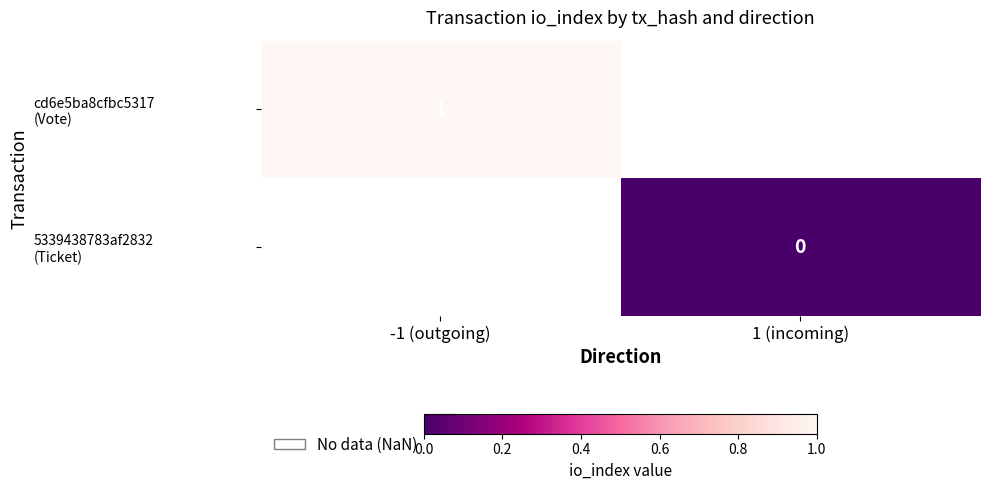

At which label does 5339438783af2832 (Ticket) reach its minimum?

-1 (outgoing)